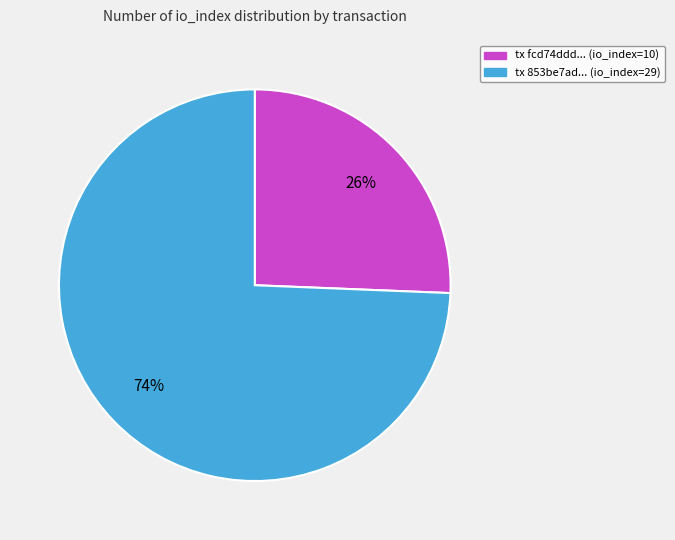

Count the number of slices in the pie.

2